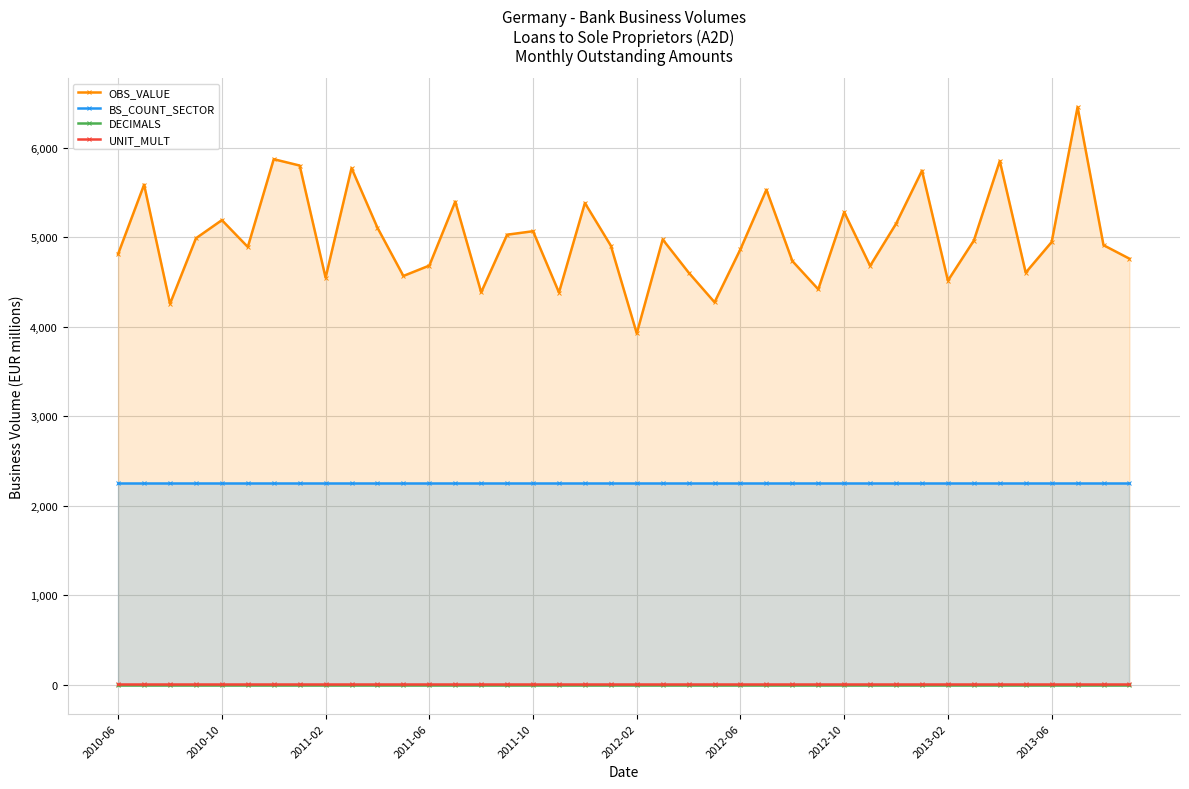

What is the value of the UNIT_MULT point at the 34th from the left?

6